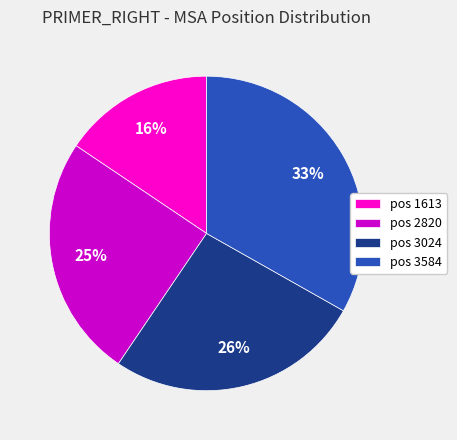

To the nearest percent, what is the difference between the pos 2820 and pos 1613 slice percentages?

9%